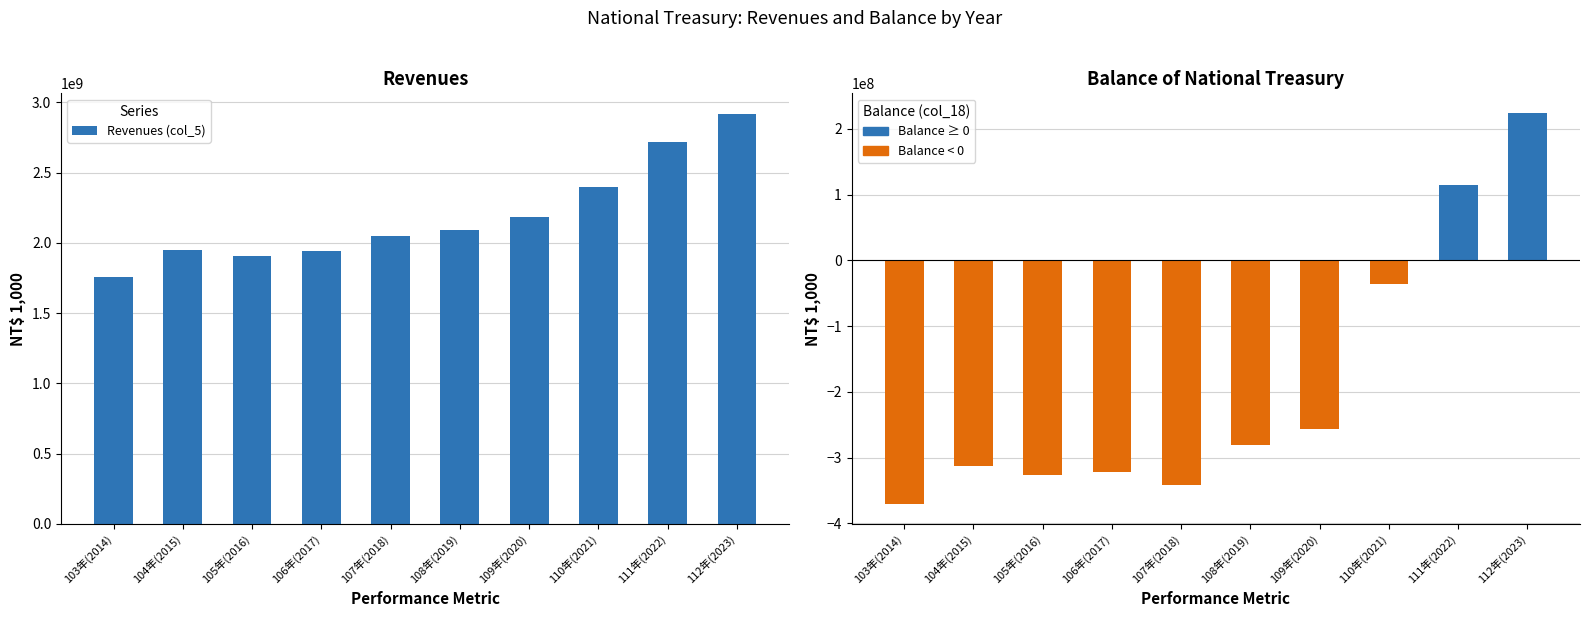

What is the change in value from 107年(2018) to 108年(2019)?

+47632185